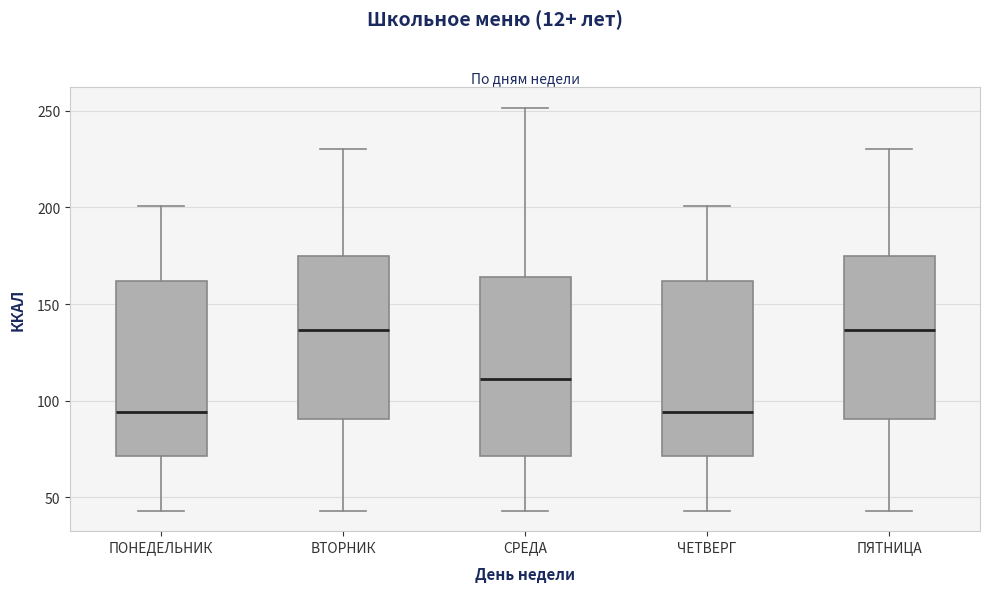

Where does the median line of the box for ПЯТНИЦА sit on the y-axis? The values are not printed on the chart, so give them approximately, as read against the axis.

135